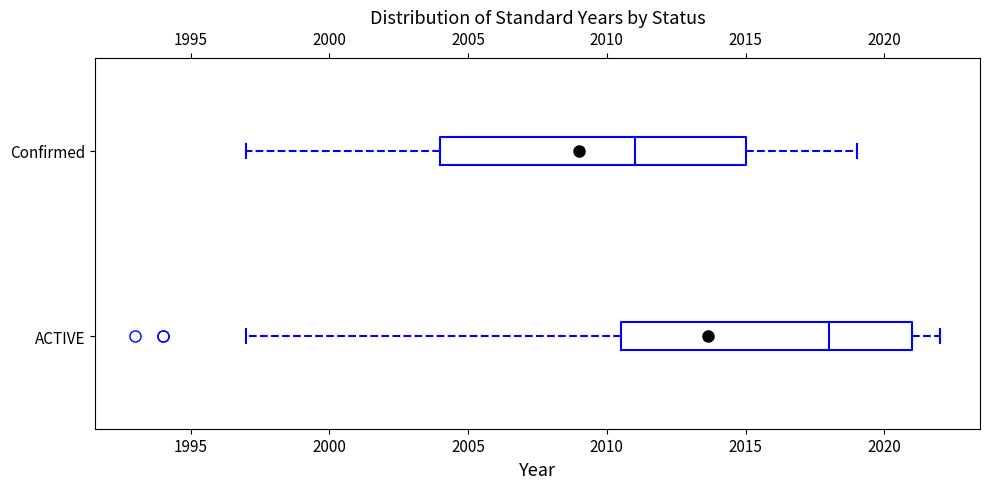

Which box is the widest, from its left edge to its right edge?

Confirmed